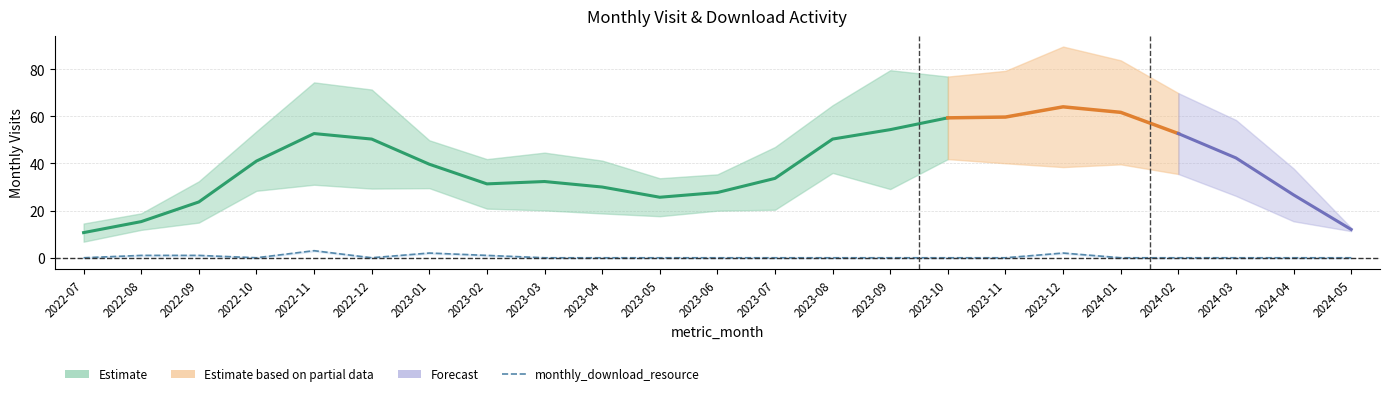

Reading left to right, transcribe all the data shown in this chart.

0	1	1	0	3	0	2	1	0	0	0	0	0	0	0	0	0	2	0	0	0	0	0